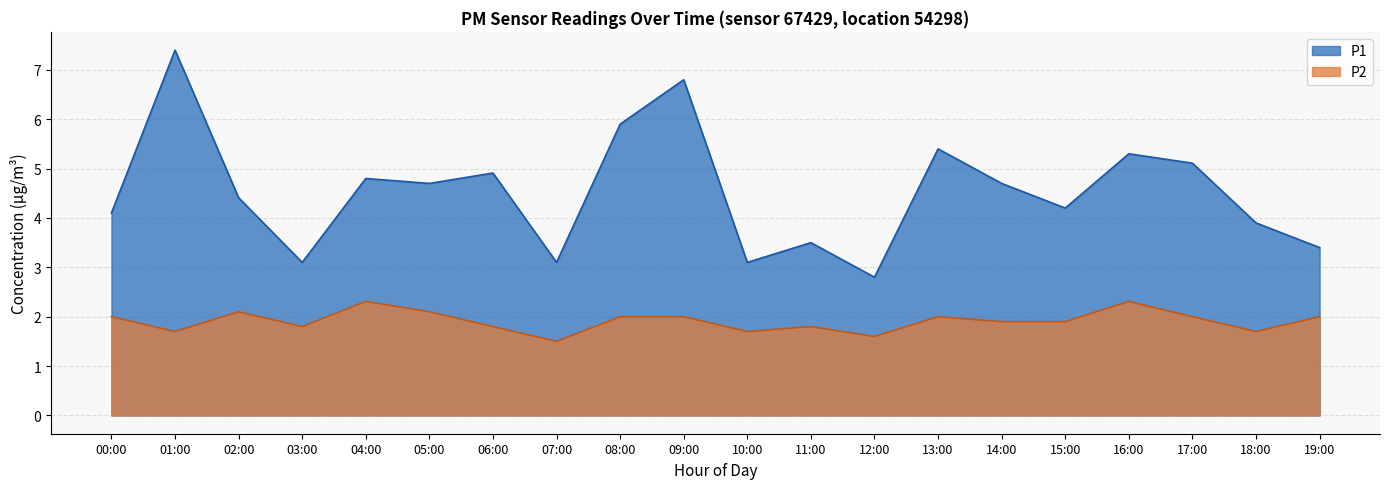

Is the value of P2 at 10:00 greater than the value of P1 at 10:00?

No